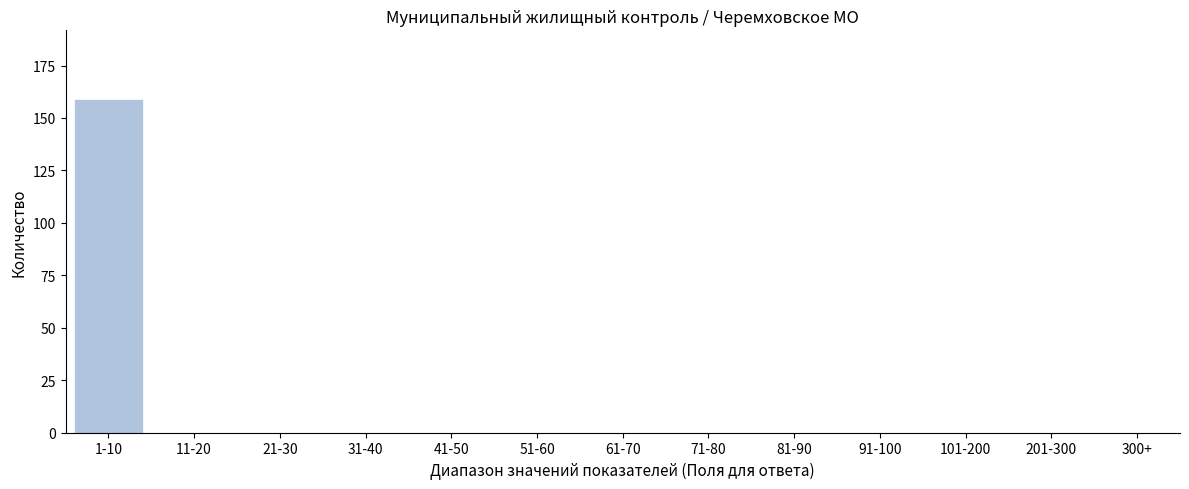

Reading left to right, extract all data points from this chart.

1-10=159	11-20=0	21-30=0	31-40=0	41-50=0	51-60=0	61-70=0	71-80=0	81-90=0	91-100=0	101-200=0	201-300=0	300+=0